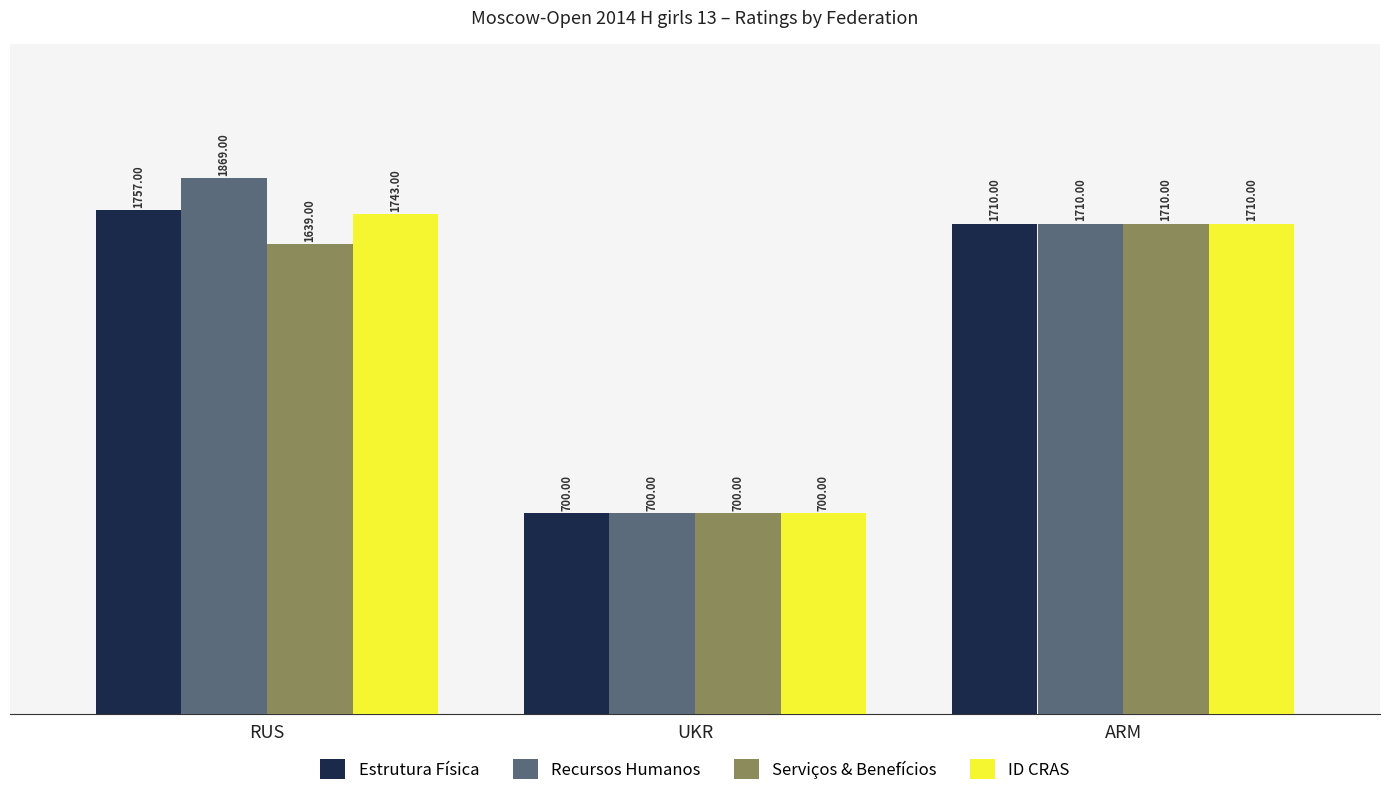

How many distinct data groups are displayed?

4